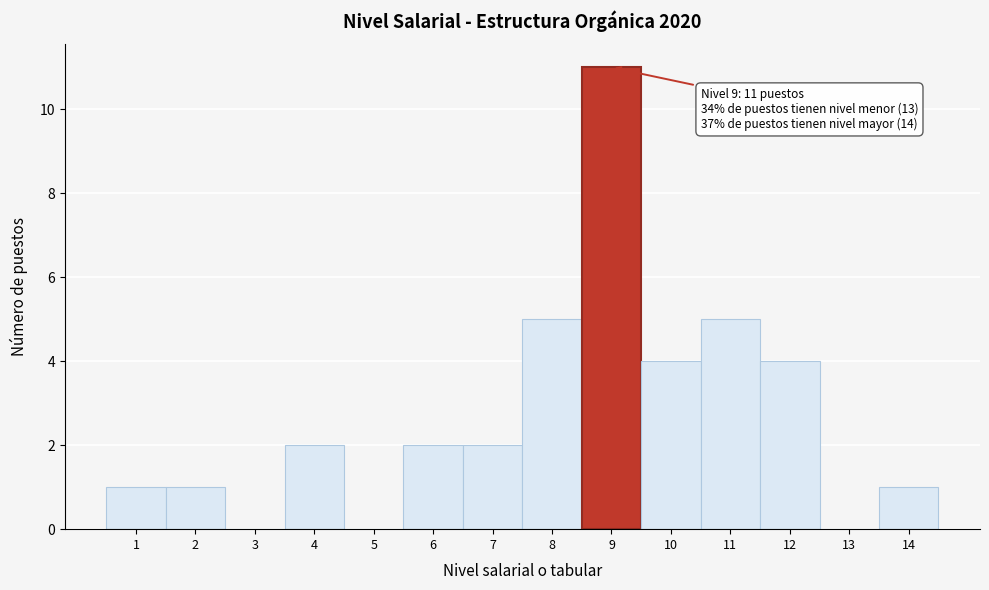

Which range on the x-axis has the tallest bar?

8.5 to 9.5